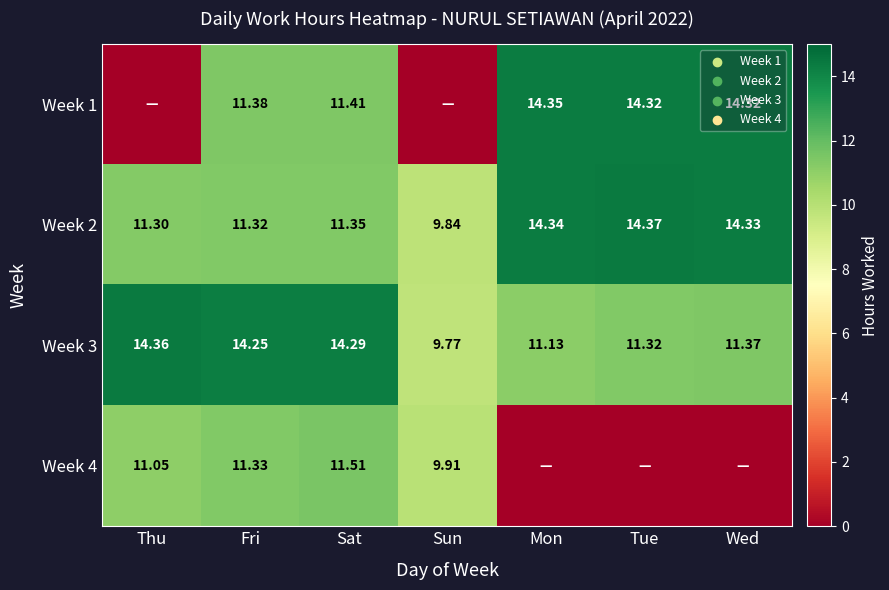

True or false: Week 2 has a value of 11.3 at Sat.

True